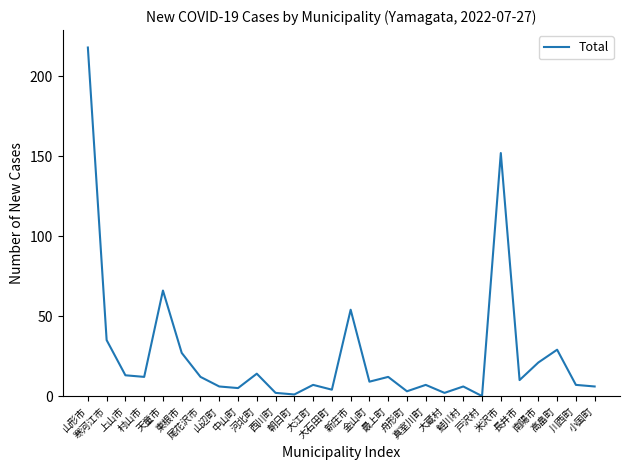

Approximately how many times larger is the value at 河北町 compared to 中山町?

2.8